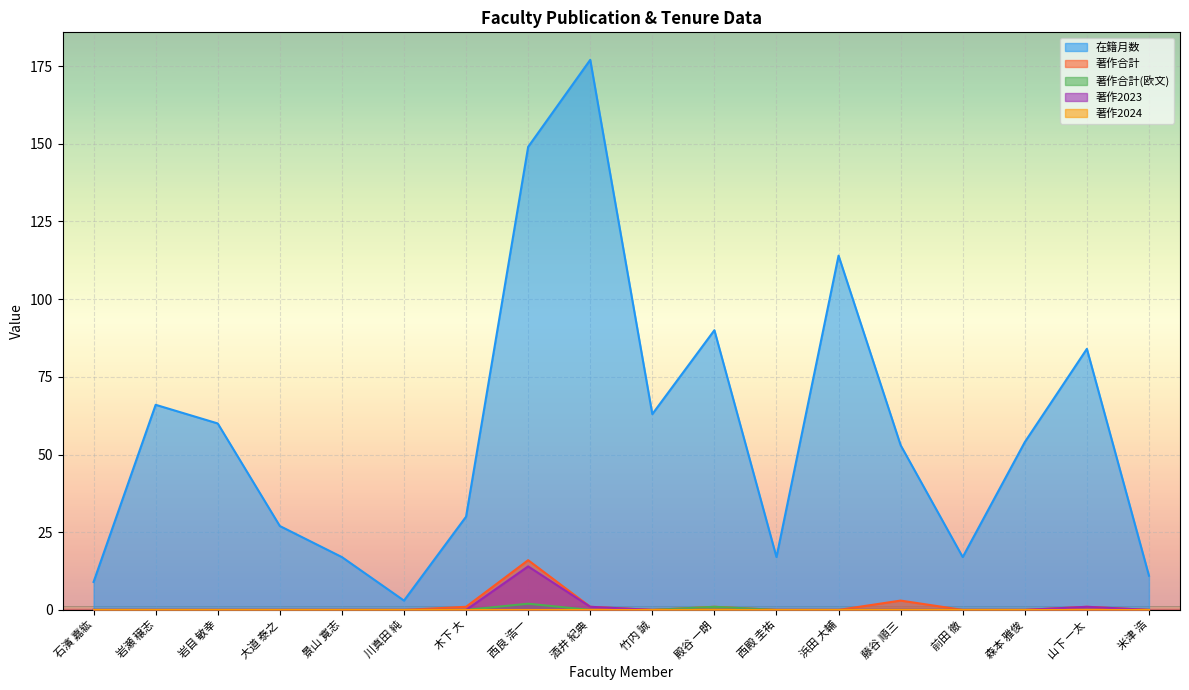

True or false: 著作2023 and 著作合計(欧文) cross at least once.

False